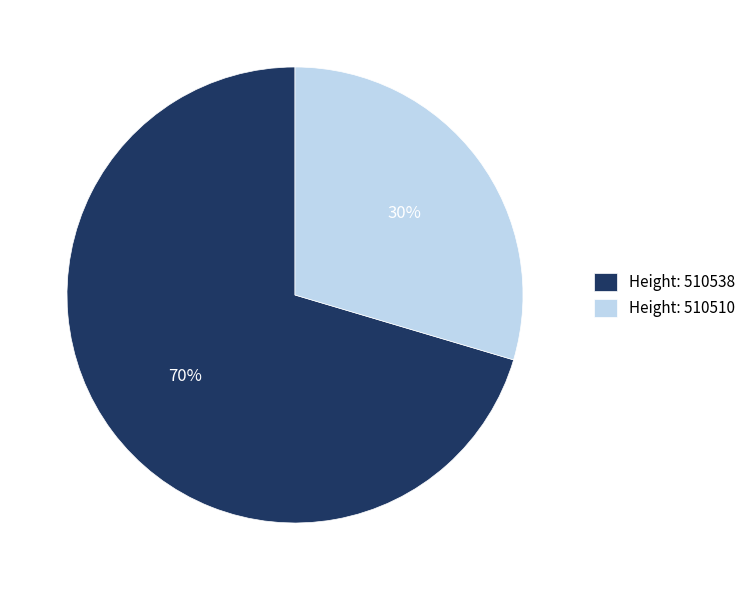

How many slices are in this pie chart?

2